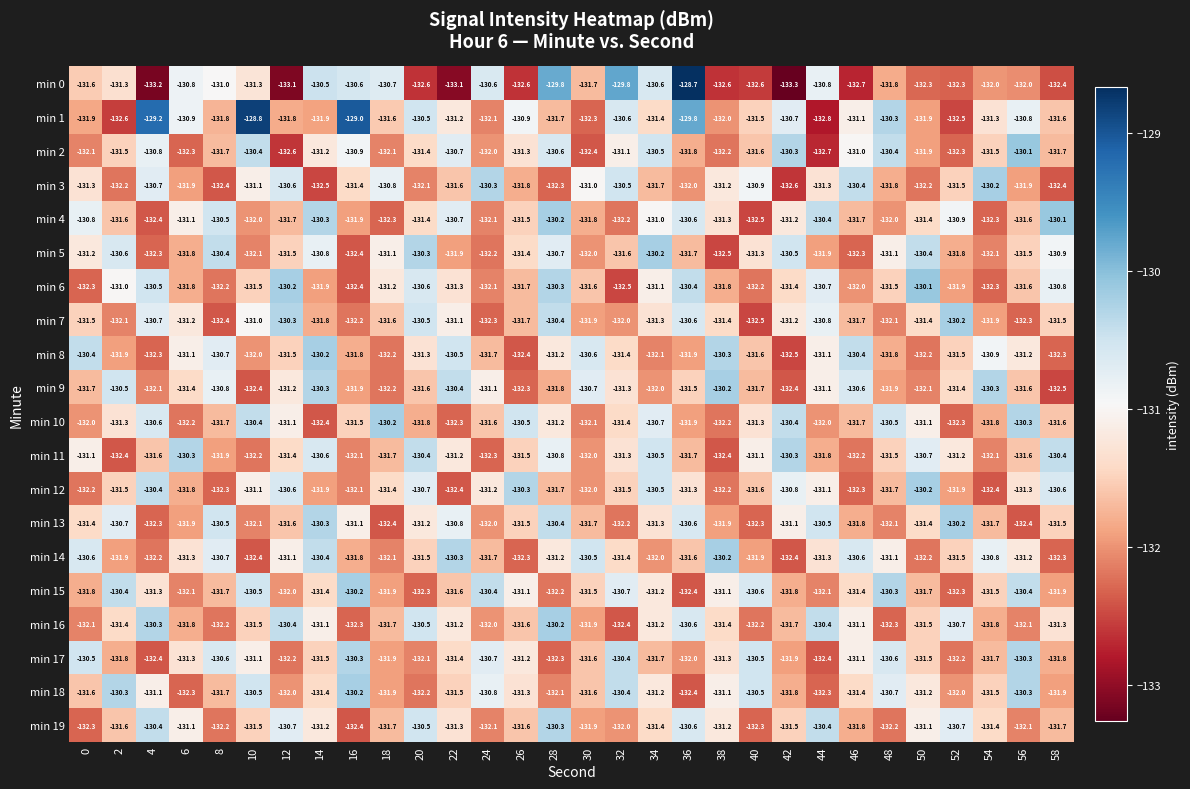

What is the sum of all min 2 values?

-3943.1